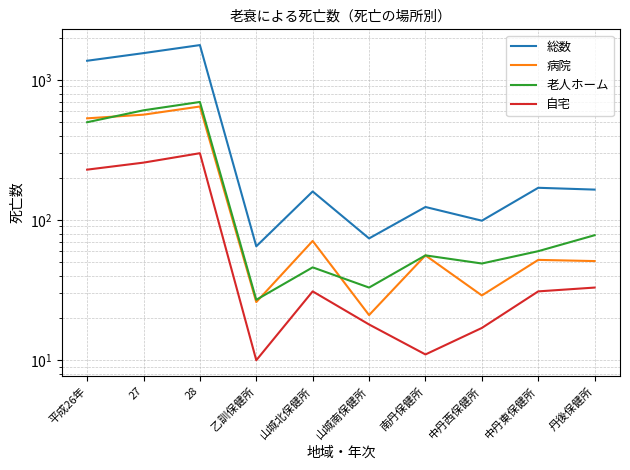

Where does the 自宅 series first go above 31?

平成26年